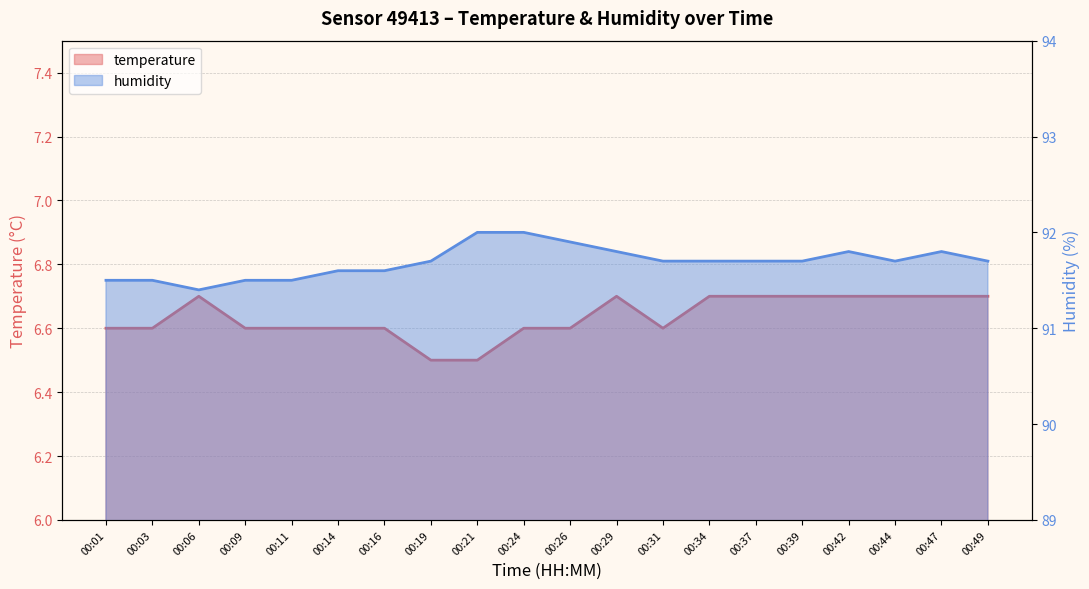

The humidity series shows 91.4 at 00:06. True or false?

True